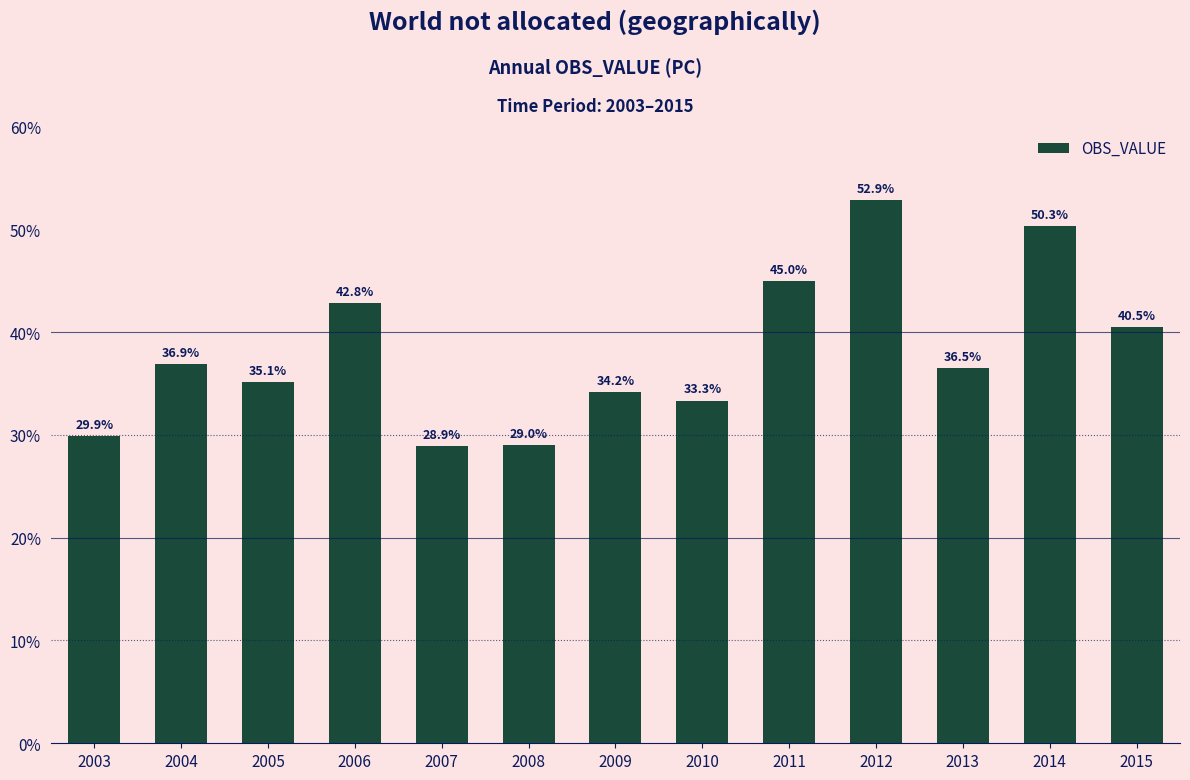

Count the number of data series in this chart.

1